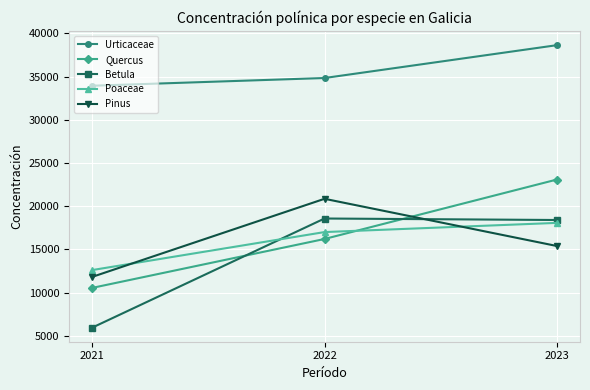

What is the sum of all Quercus values?

49807